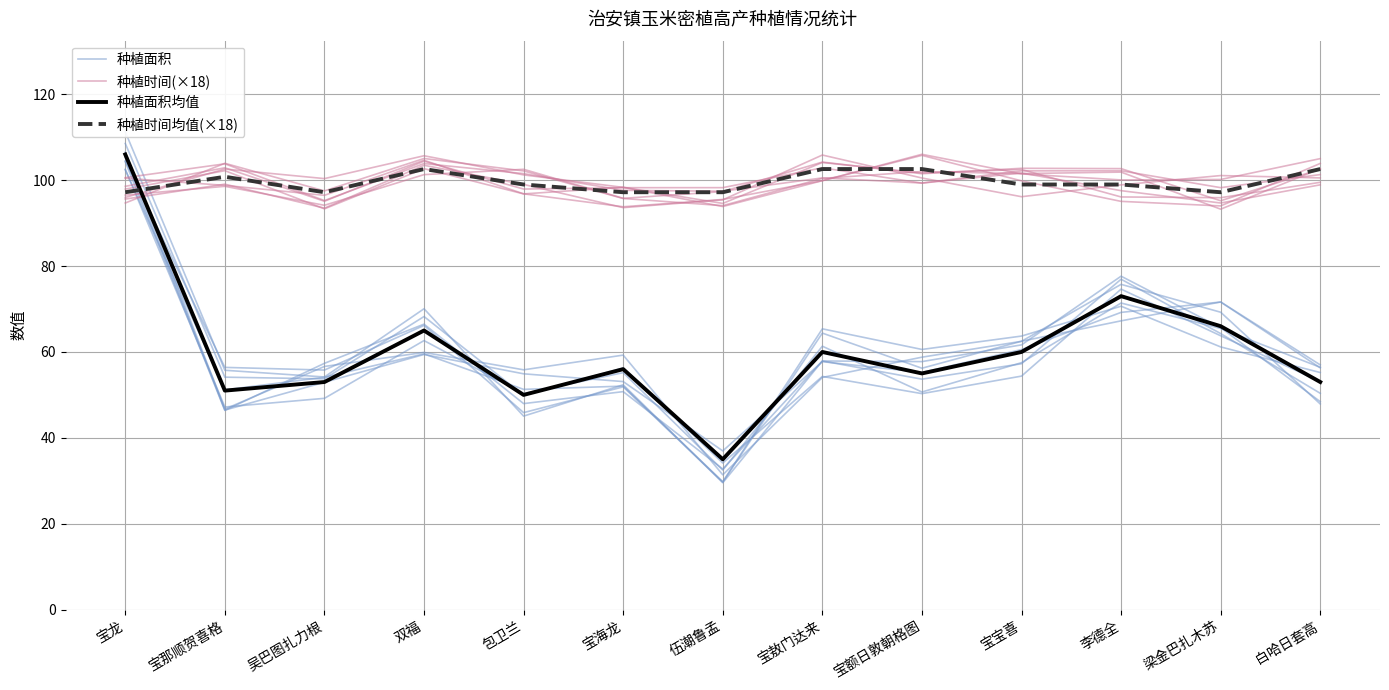

At how many categories does at least one series exceed 62?

13